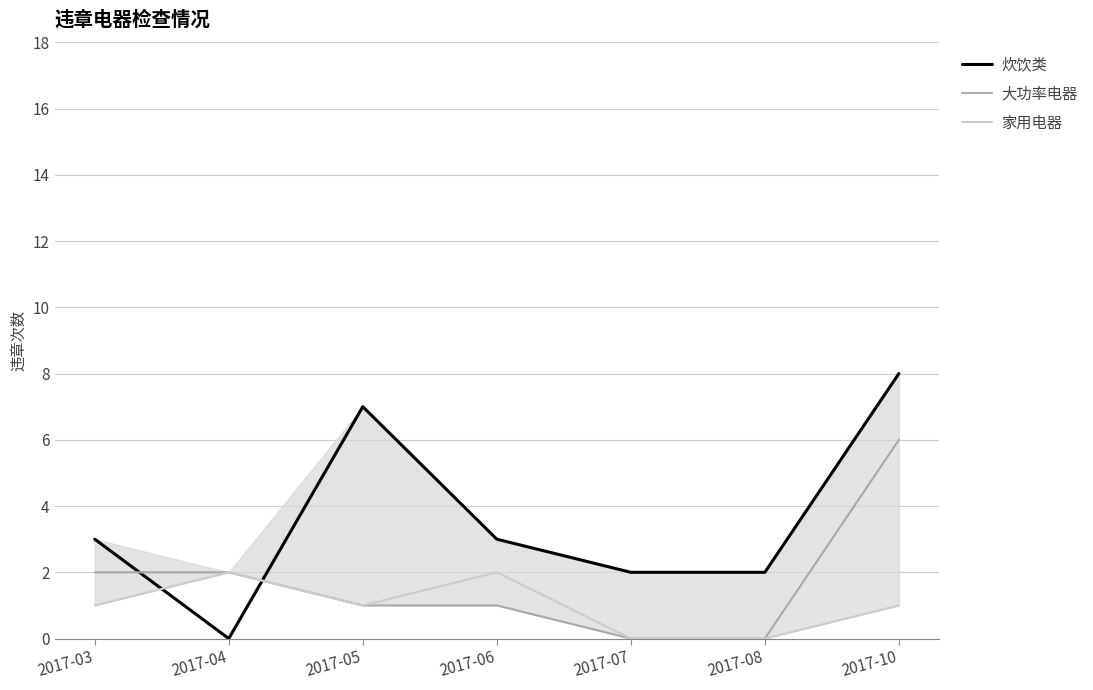

What is the sum of all 炊饮类 values?

25